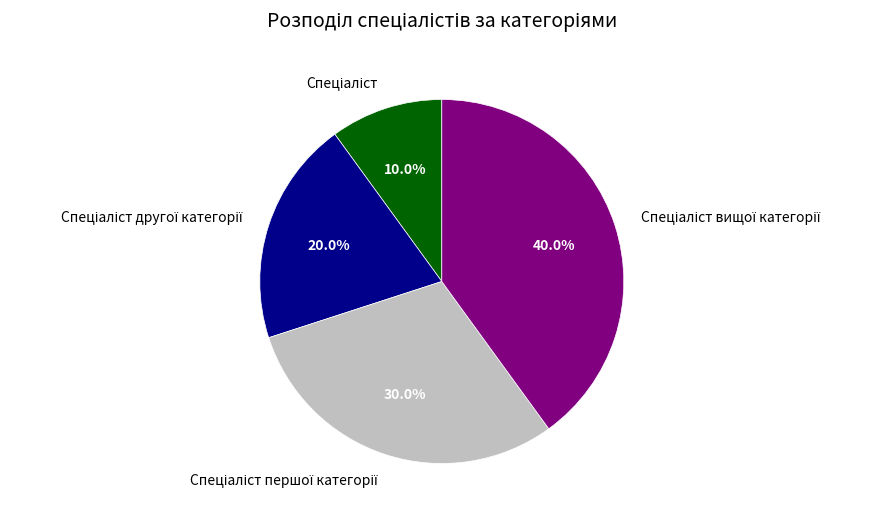

To the nearest percent, what is the difference between the largest and smallest slice percentages?

30%